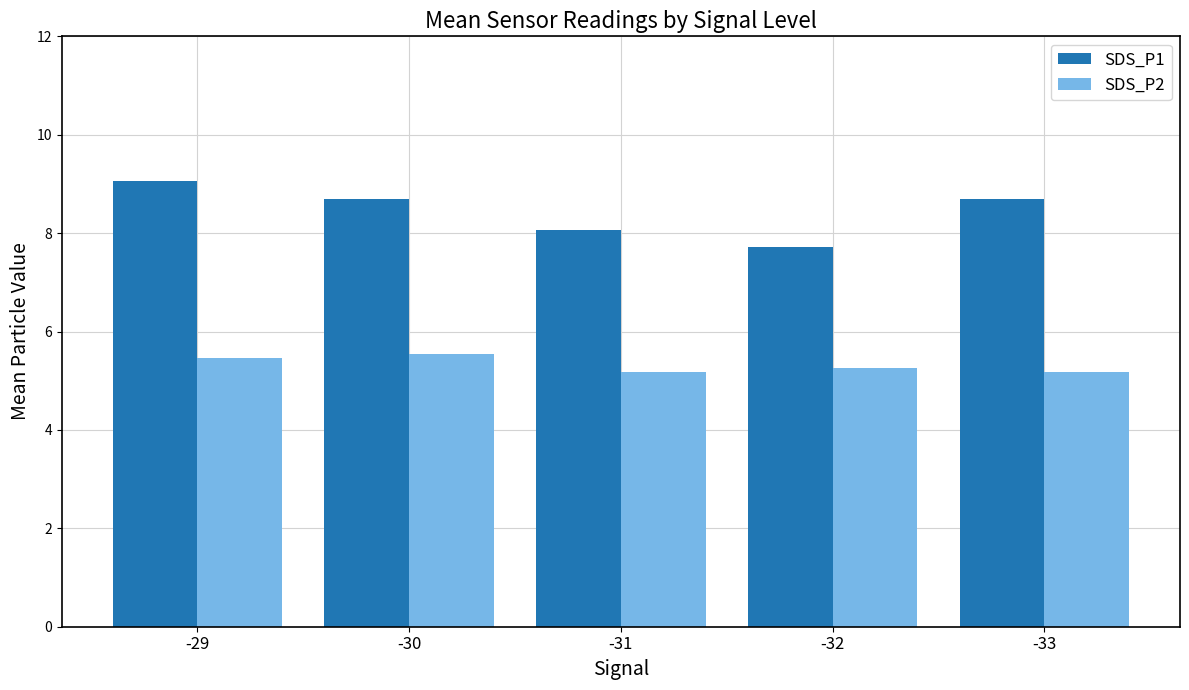

List the series in order of their peak value, lowest first.

SDS_P2, SDS_P1